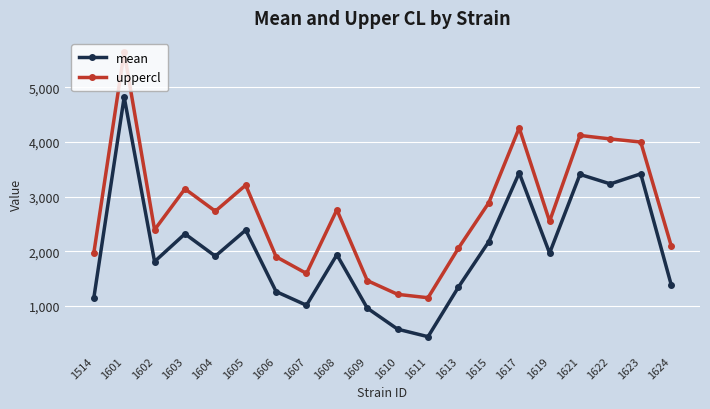

At 1611, list the series in order from largest to smallest.

uppercl, mean